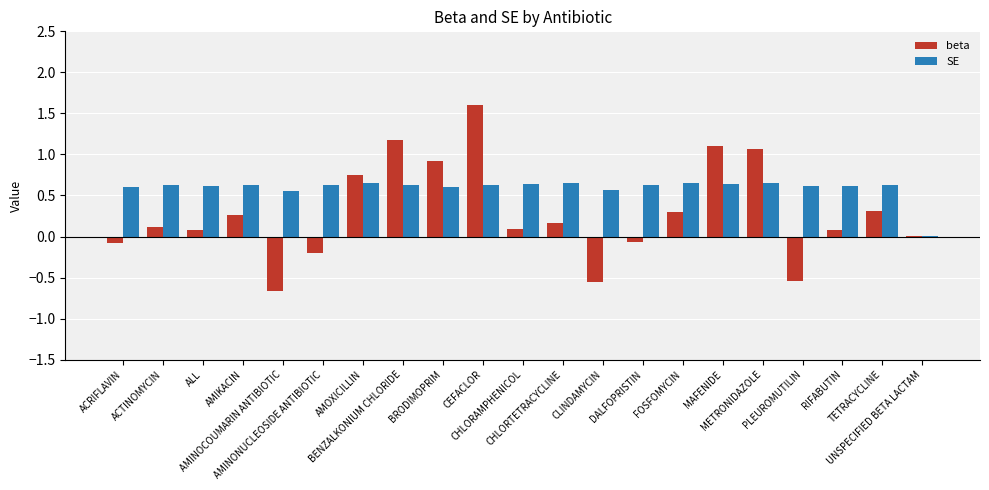

How many categories are shown in the chart?

21